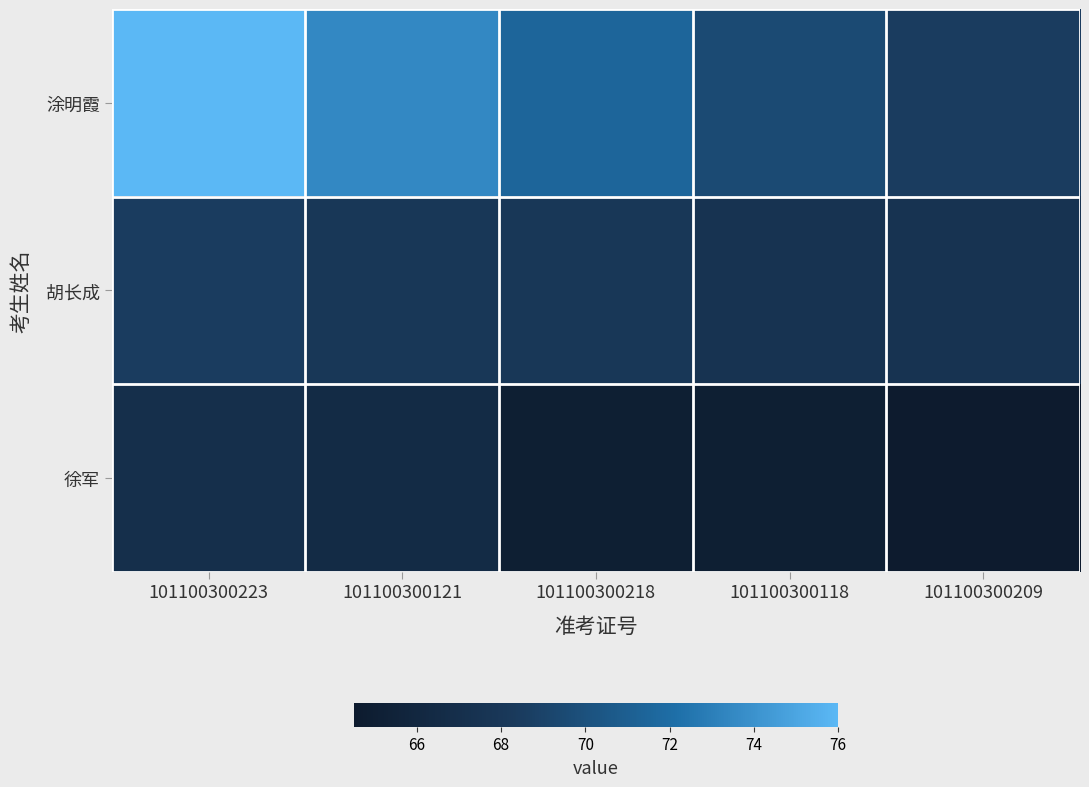

At how many categories does at least one series exceed 65?

5